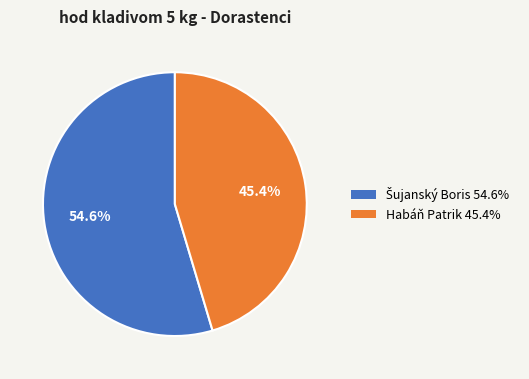

What portion of the pie excludes Habáň Patrik 45.4%?

54.6%